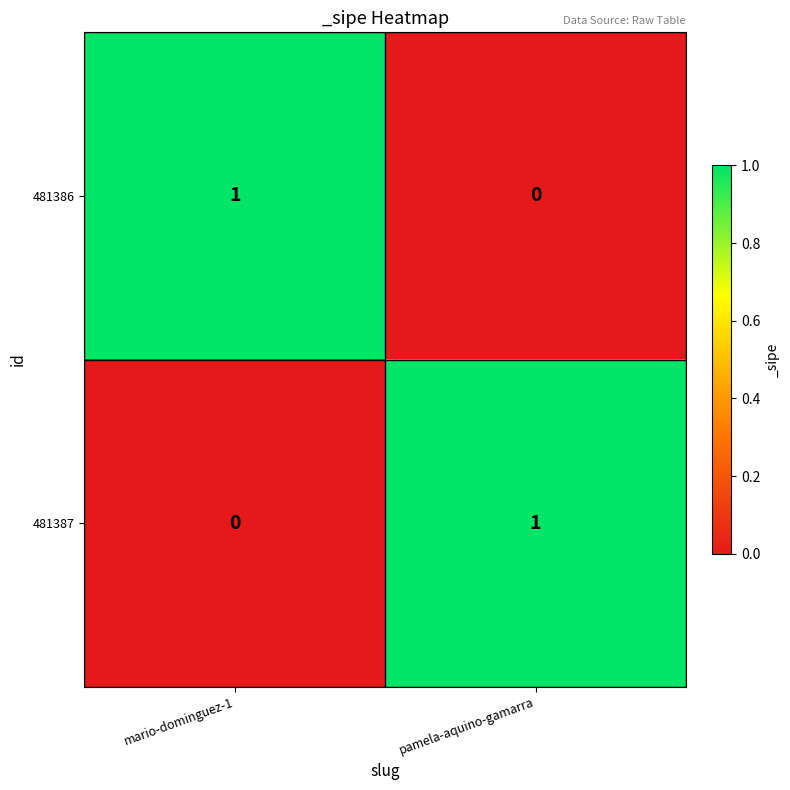

Rank the series at mario-dominguez-1 from lowest to highest value.

481387, 481386